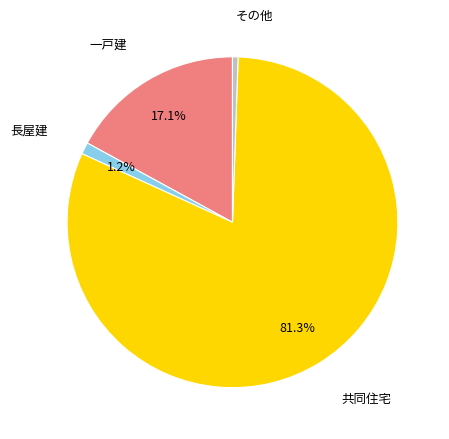

Is there a majority slice in this chart?

Yes